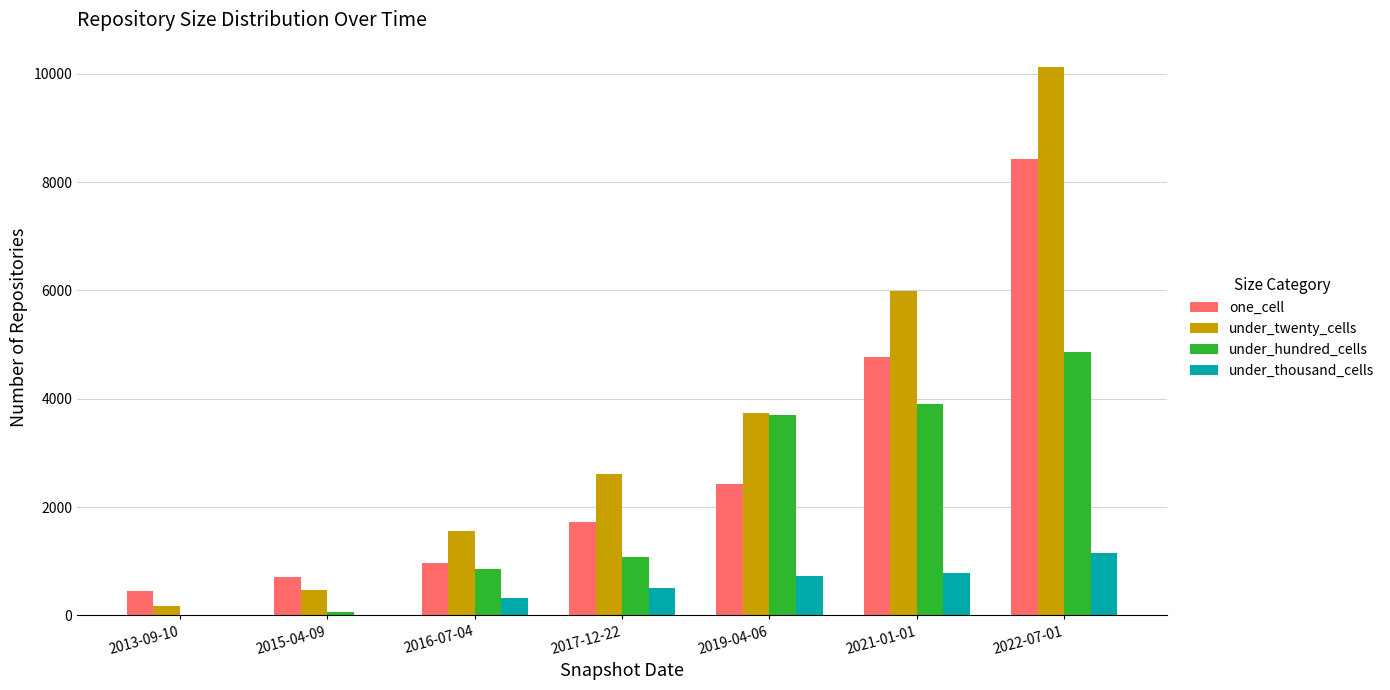

At which label is one_cell closest to 4435?

2021-01-01